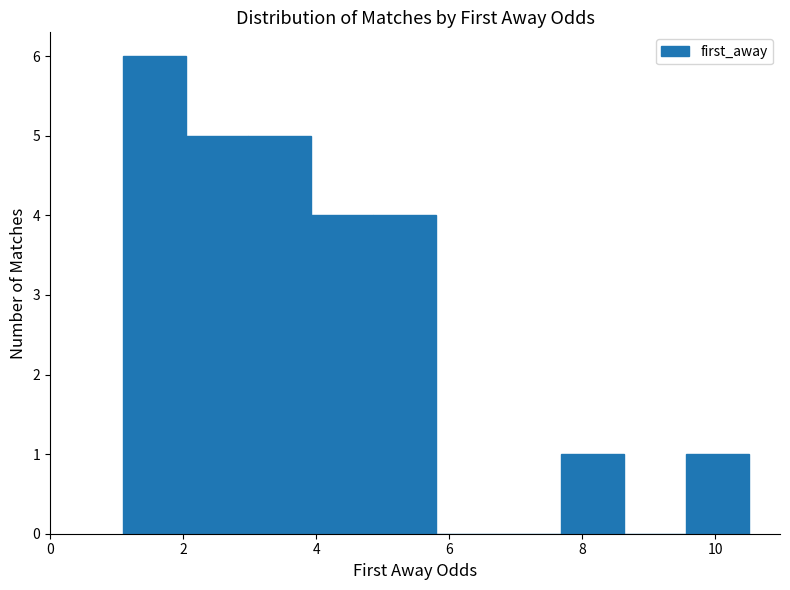

Over which range of the x-axis is the bar tallest?

1.10 to 2.04